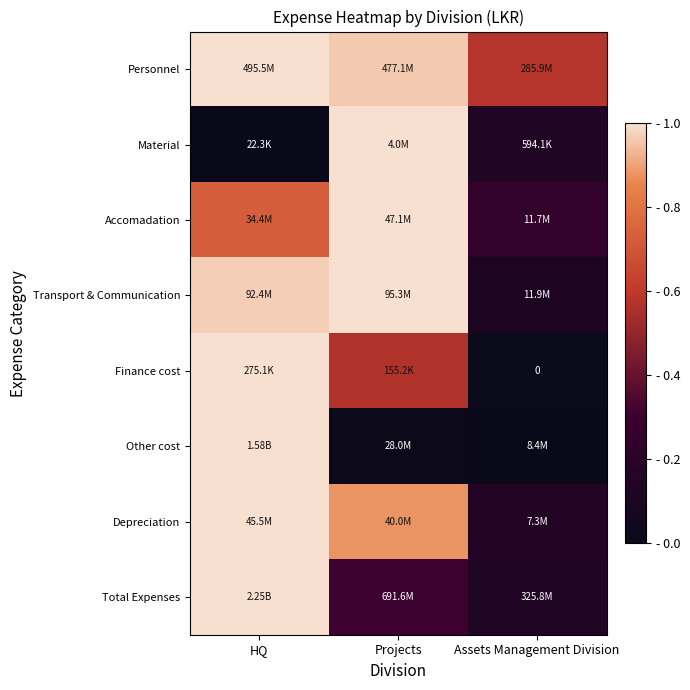

At which category is the sum across all series the highest?

HQ